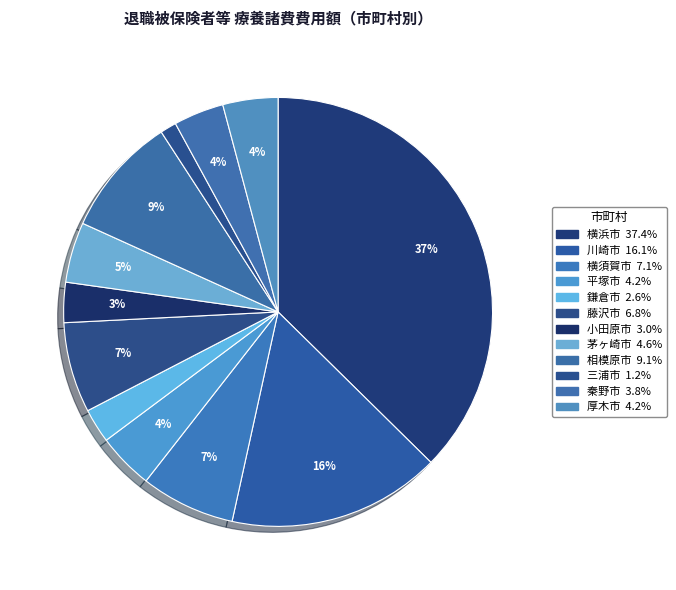

To the nearest percent, what is the difference between the largest and smallest slice percentages?

36%